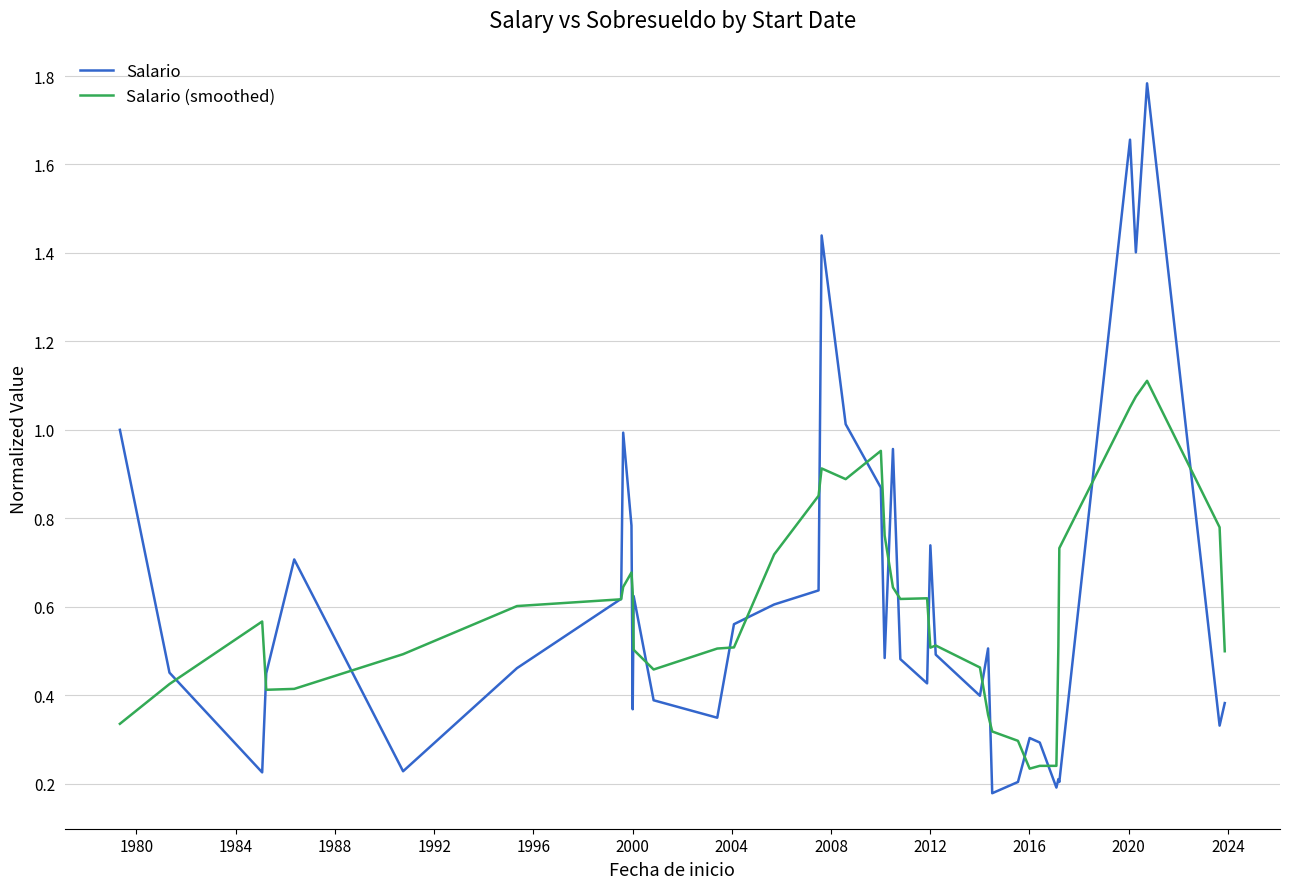

List the series in order of their peak value, highest first.

Salario, Salario (smoothed)